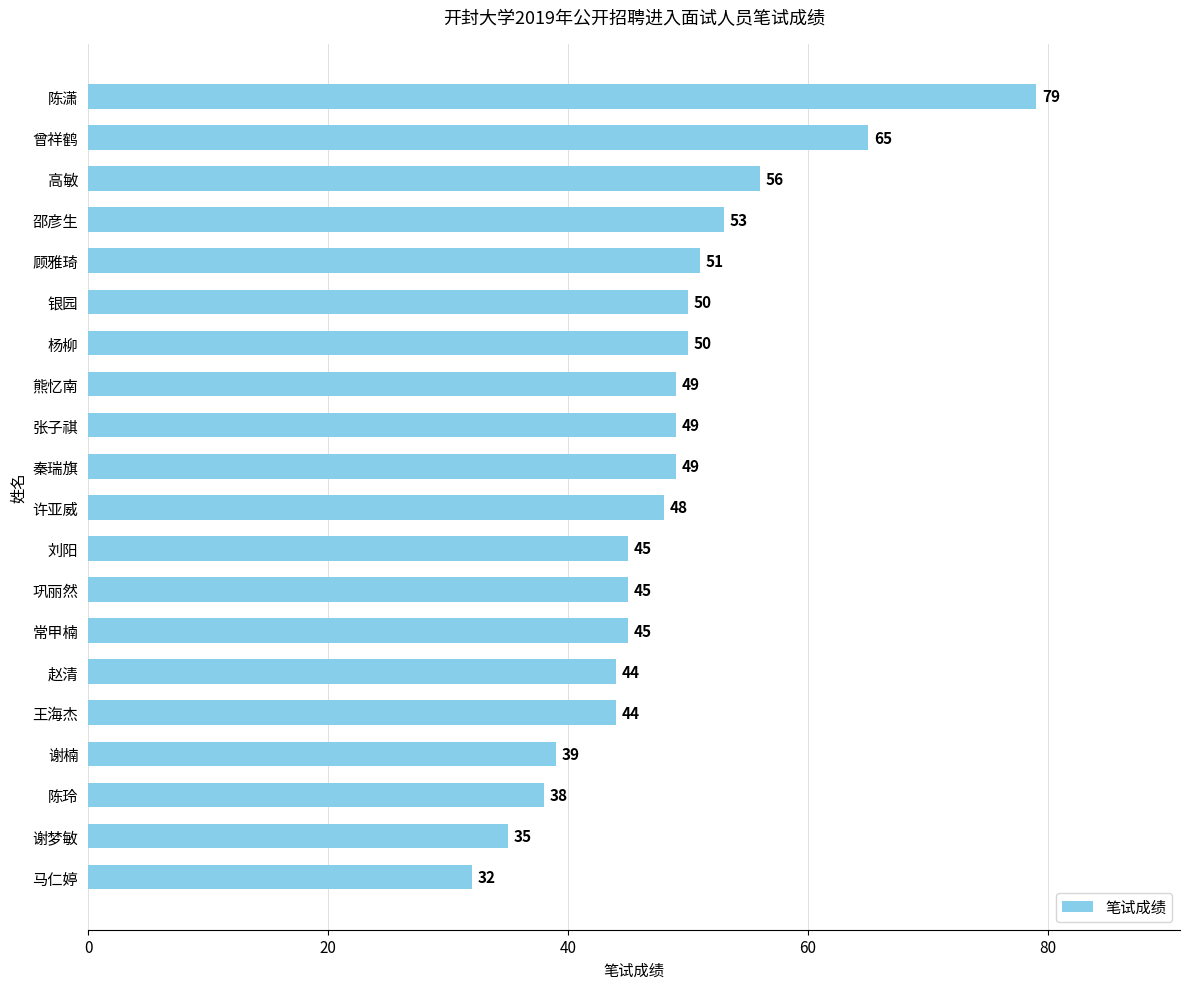

Reading bottom to top, what are all the values shown in this chart?

32	35	38	39	44	44	45	45	45	48	49	49	49	50	50	51	53	56	65	79